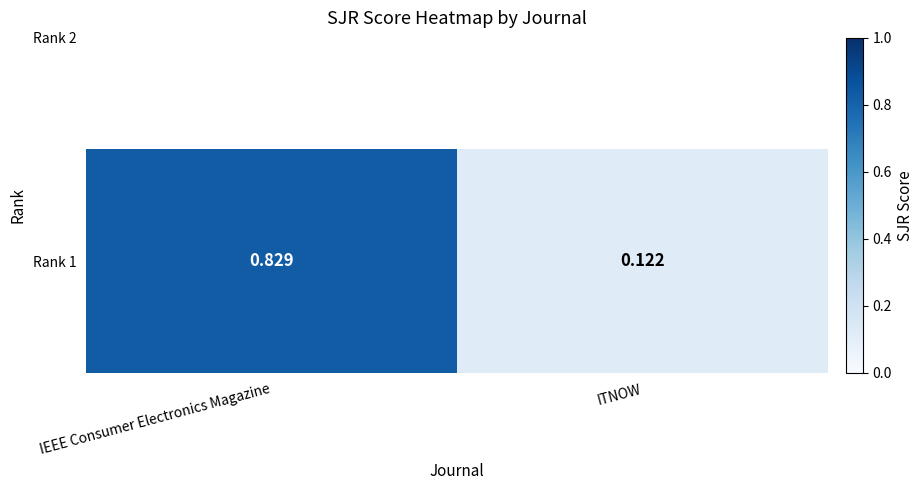

Read the value at IEEE Consumer Electronics Magazine.

0.8